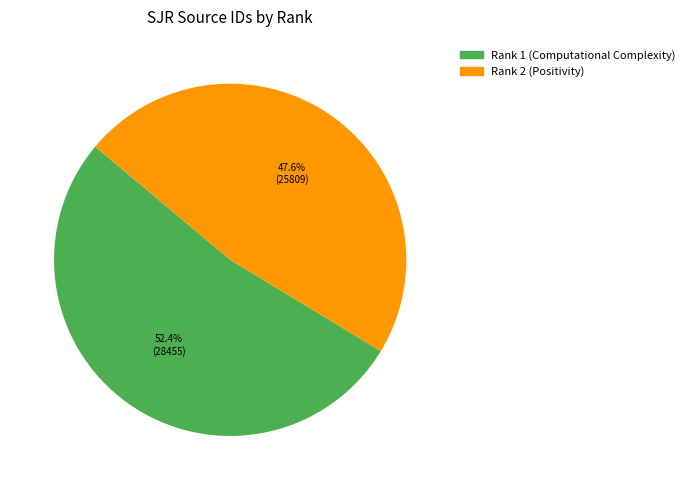

True or false: Rank 1 (Computational Complexity) accounts for 42% of the total.

False